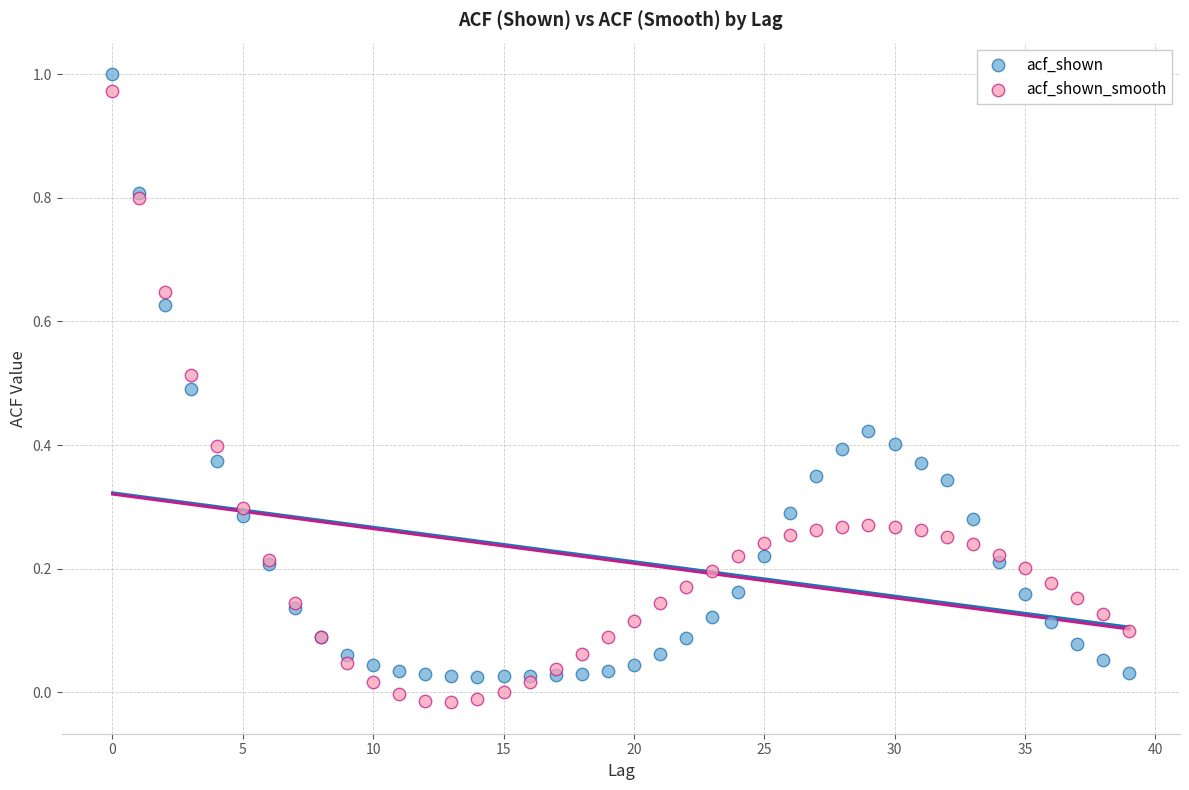

Which series contains the highest Y value?

acf_shown